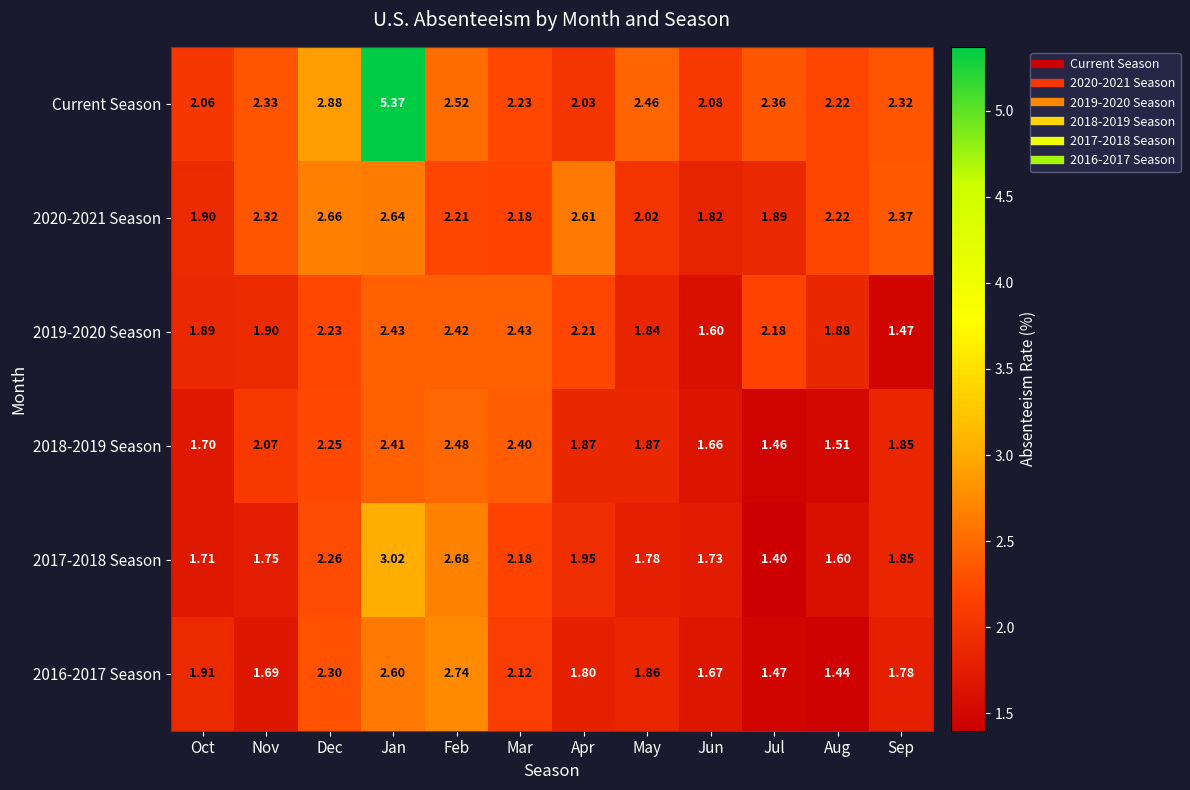

At which category is the sum across all series the highest?

Jan